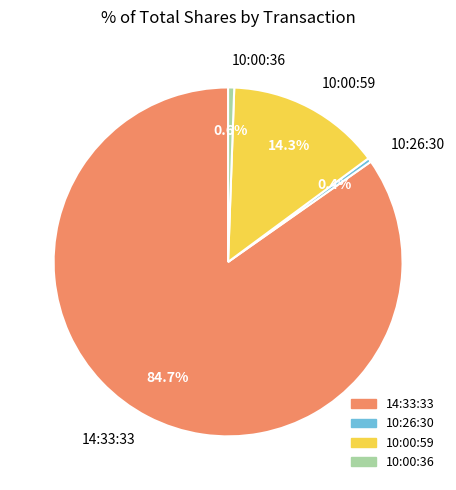

To the nearest percent, what percentage of the pie is 14:33:33?

85%